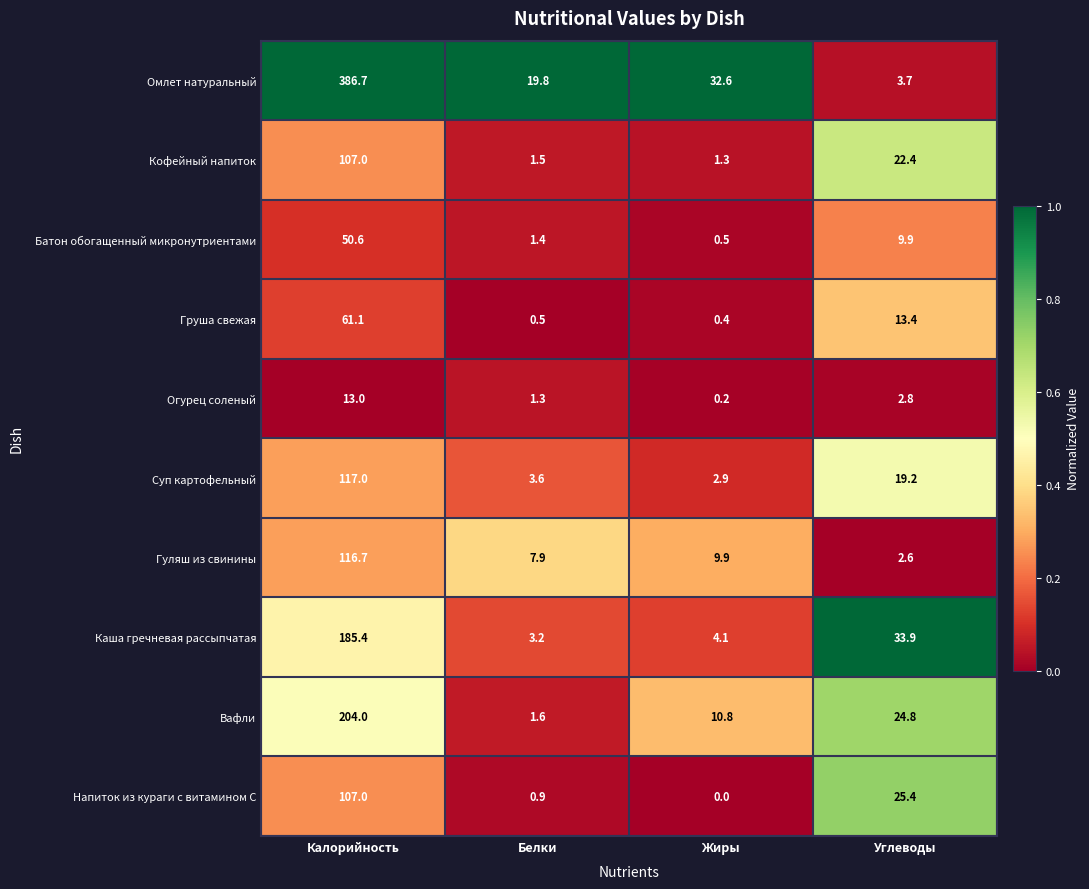

Rank the categories by Гуляш из свинины value from lowest to highest.

Углеводы, Белки, Жиры, Калорийность